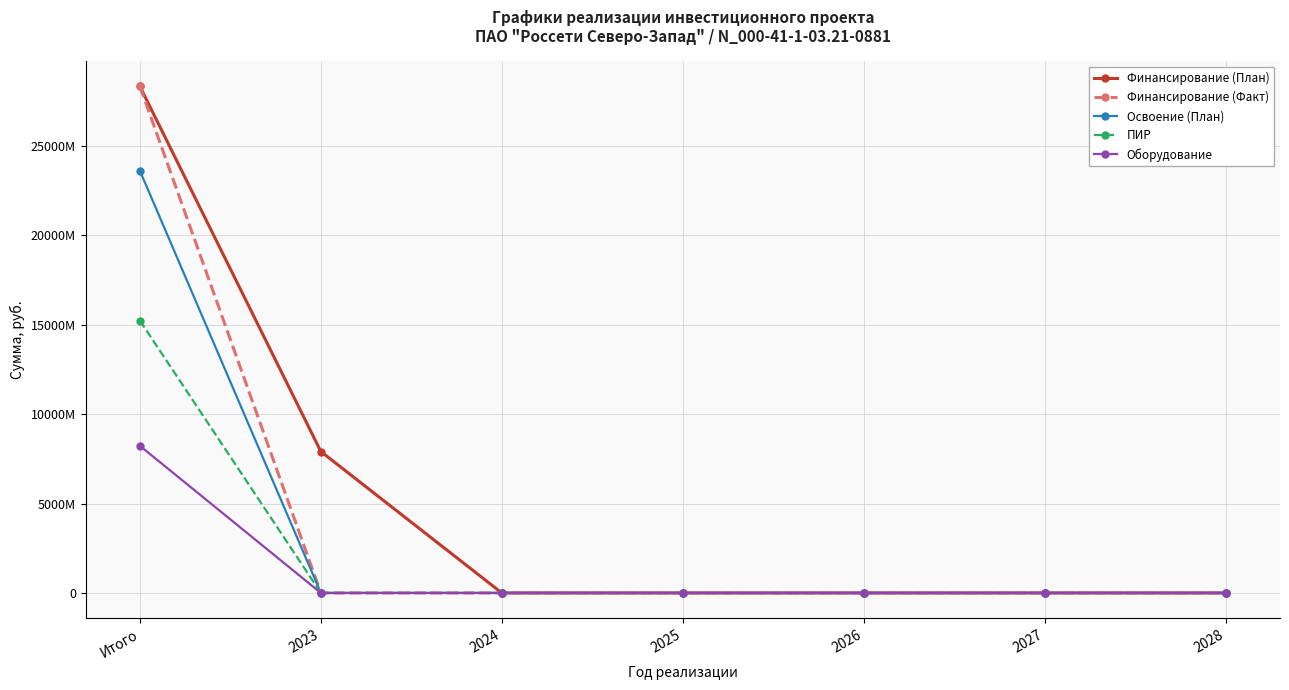

Which category has the highest value in the Финансирование (Факт) series?

Итого